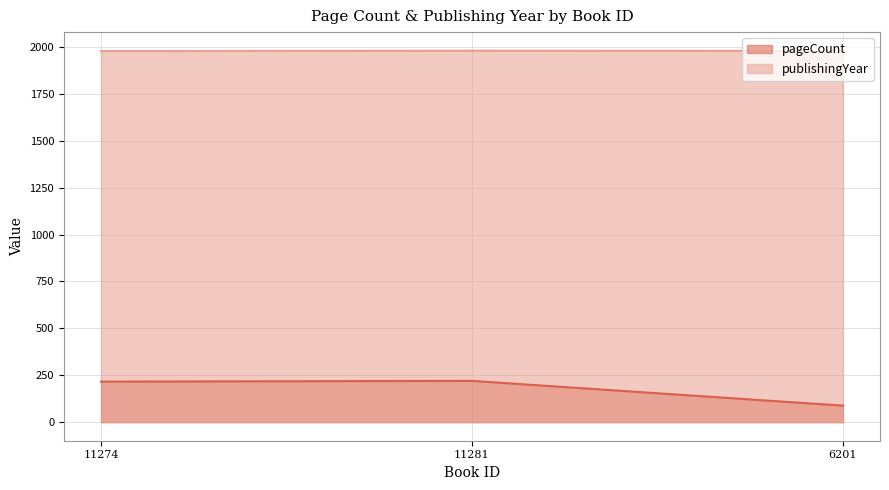

The publishingYear series shows 1978 at 11274. True or false?

True